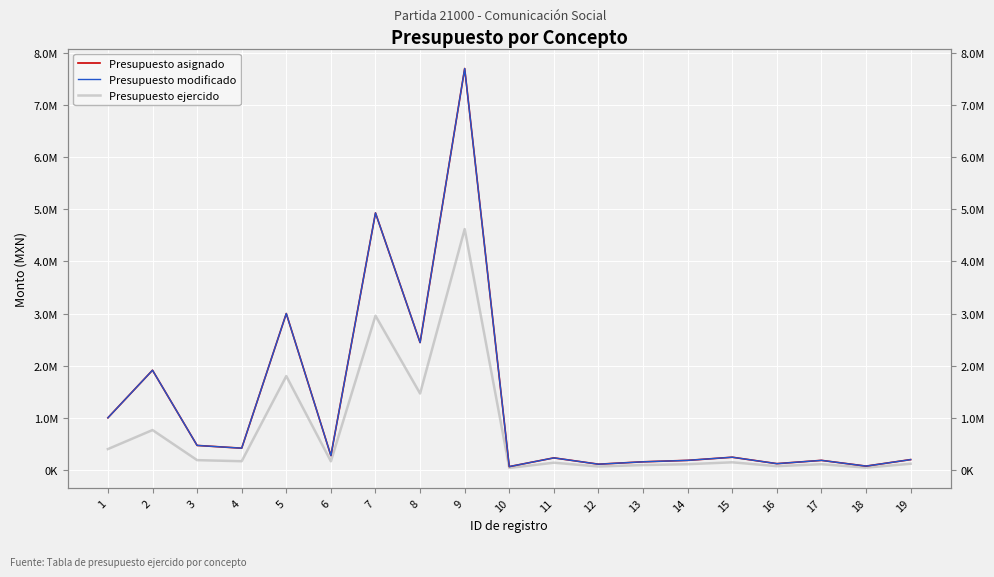

Where is the first local minimum for Presupuesto asignado?

4